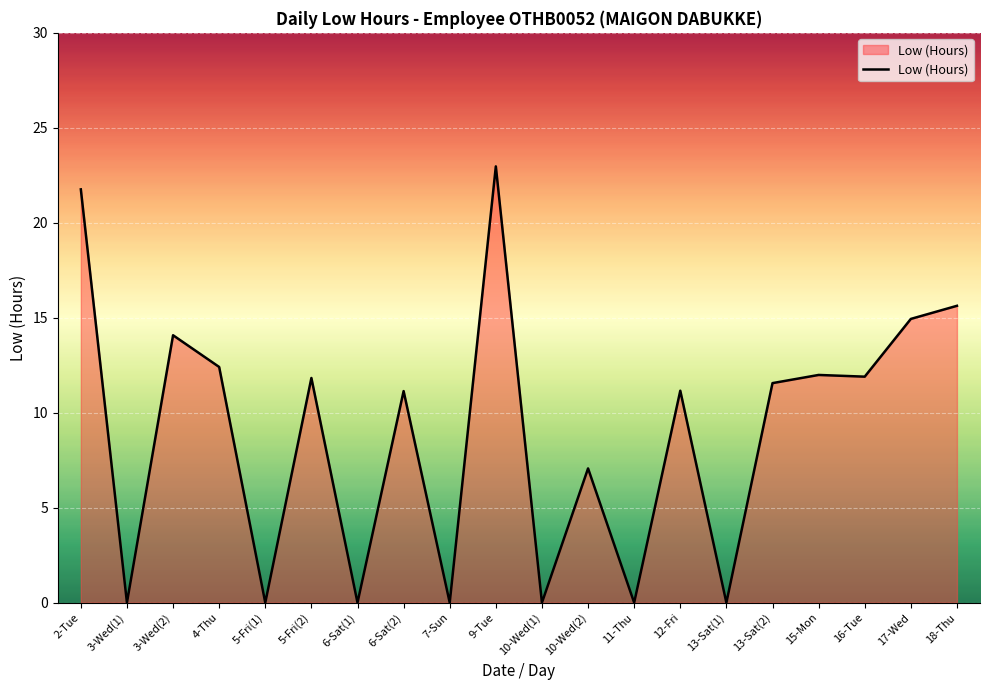

What is the maximum value shown in the chart?

23.0